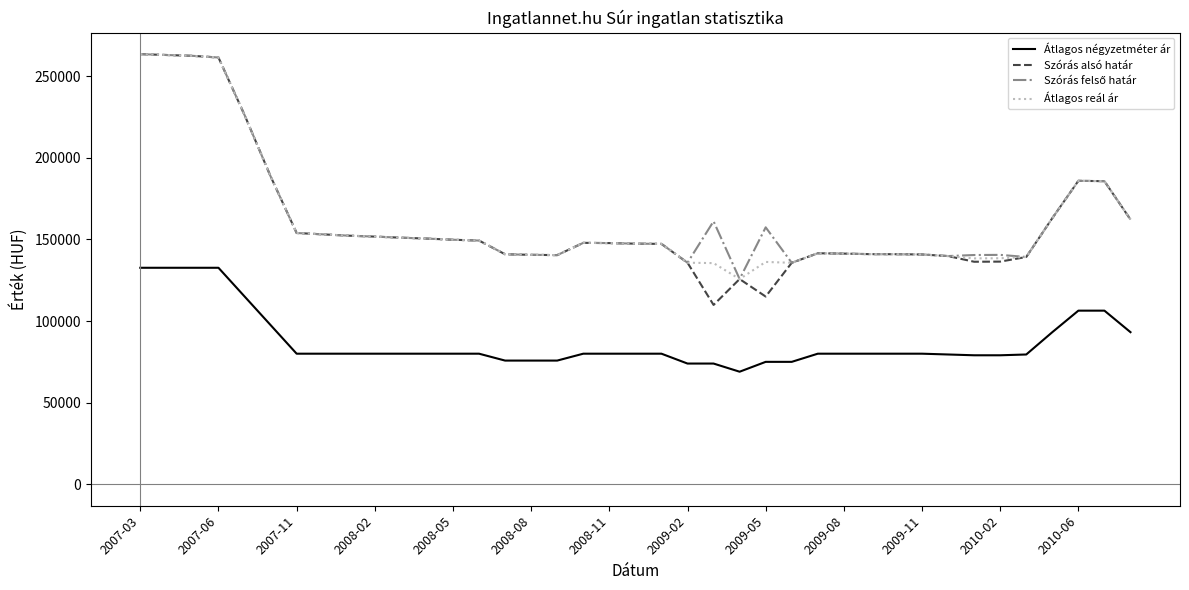

What is the minimum value shown in the chart?

68958